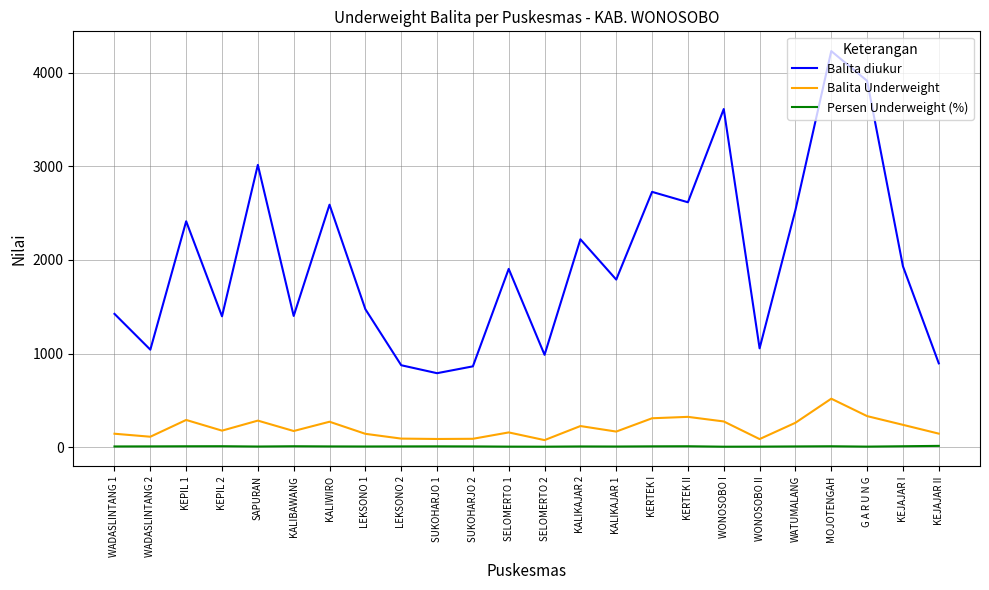

List the series in order of their peak value, lowest first.

Persen Underweight (%), Balita Underweight, Balita diukur